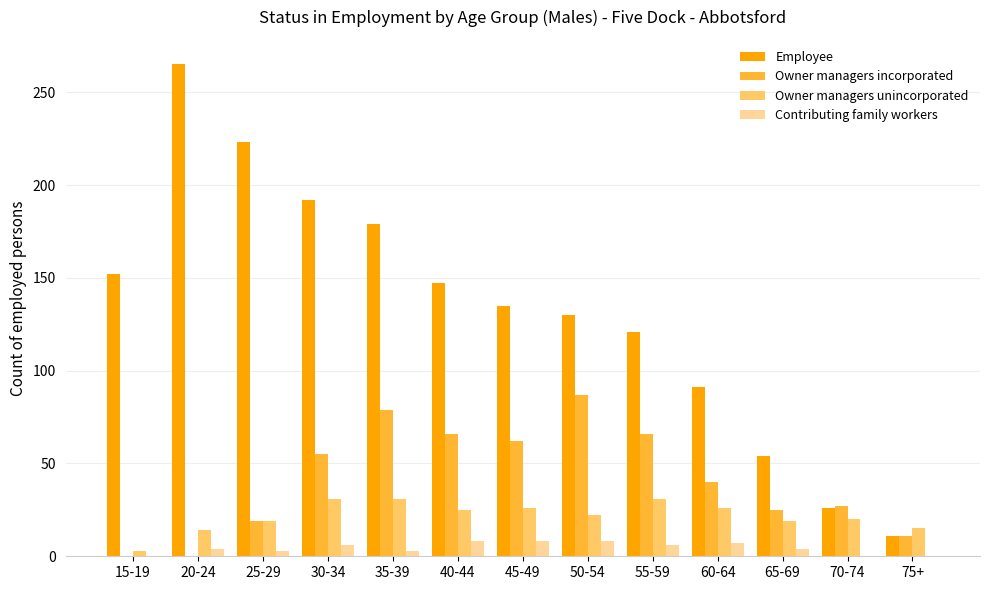

Which label corresponds to the largest value in the chart?

20-24